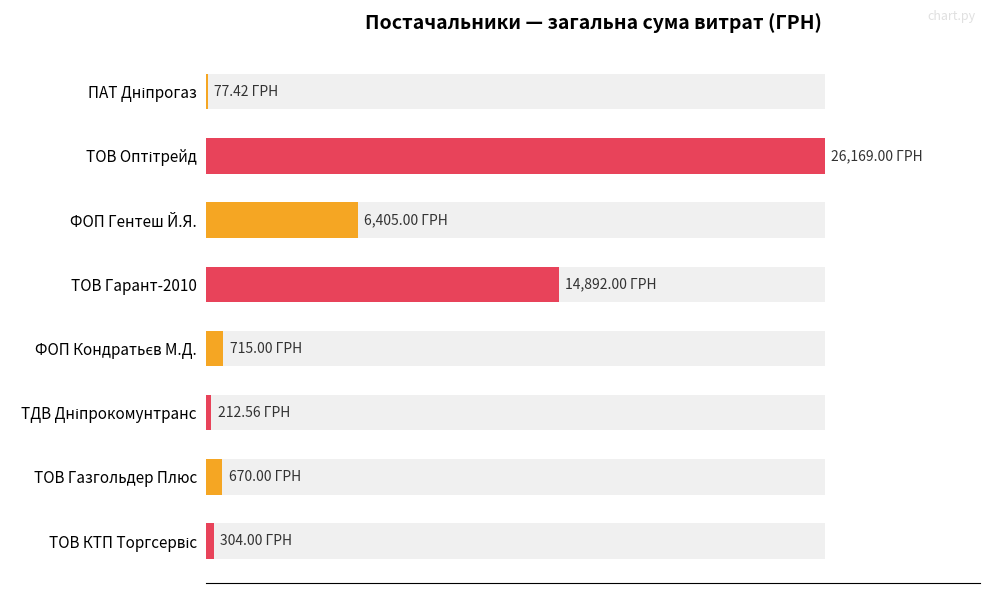

Reading left to right, transcribe all the data shown in this chart.

77.4	26169.0	6405.0	14892.0	715.0	212.6	670.0	304.0